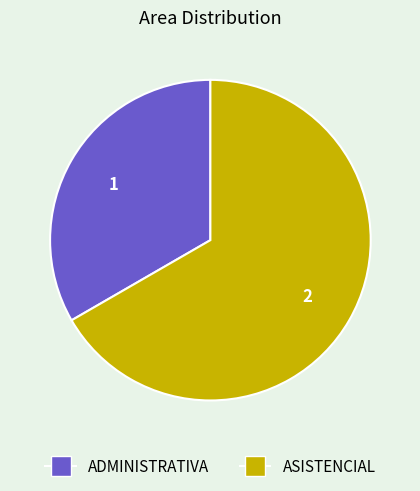

Which has a higher value, ASISTENCIAL or ADMINISTRATIVA?

ASISTENCIAL